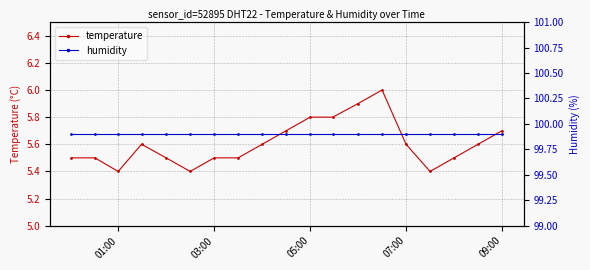

True or false: temperature and humidity cross at least once.

False